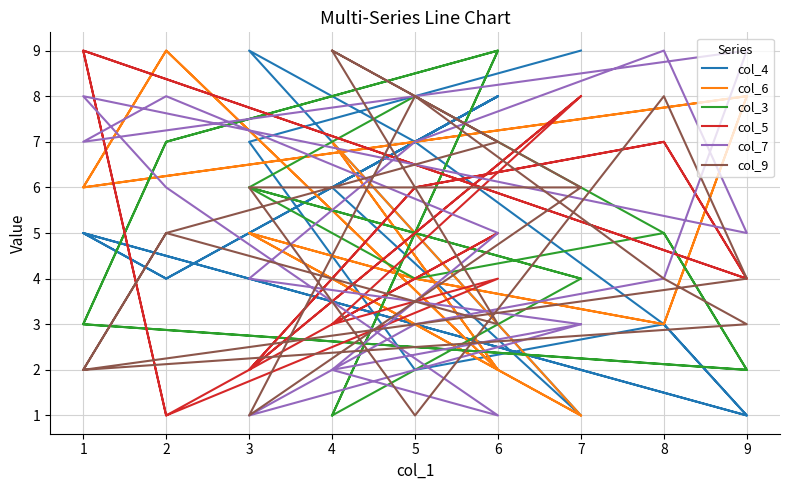

What is the value of the col_9 point at the 14th from the left?

3